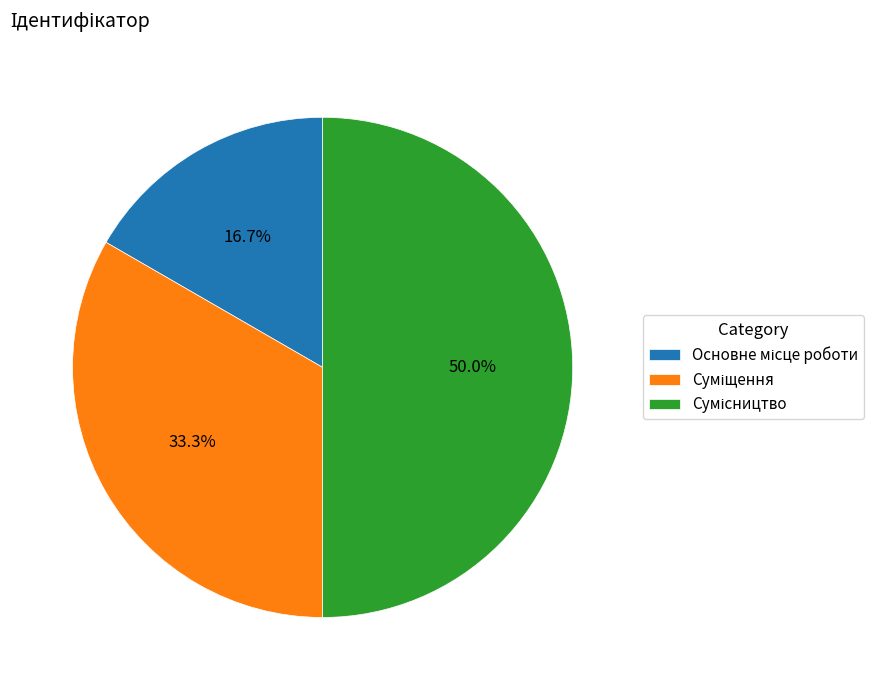

Count the number of slices in the pie.

3